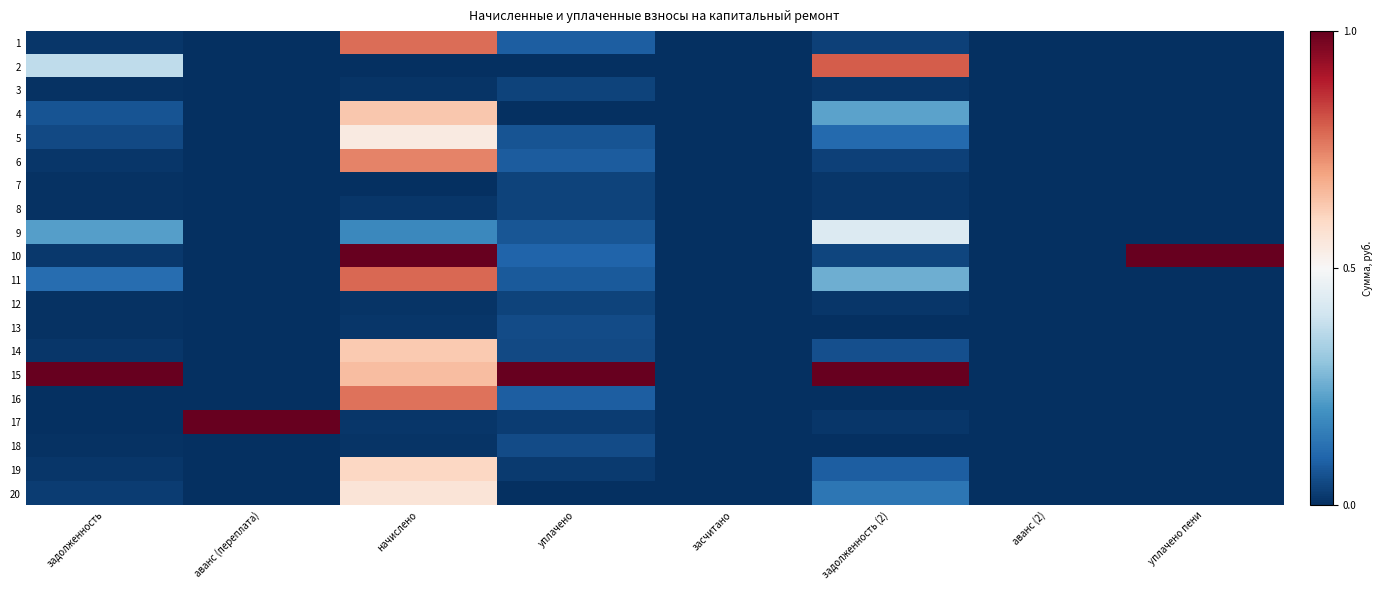

Reading left to right, what are all the values shown in this chart?

1: задолженность=0.0	аванс (переплата)=0.0	начислено=0.8	уплачено=0.1	засчитано=0.0	задолженность (2)=0.0	аванс (2)=0.0	уплачено пени=0.0
2: задолженность=0.4	аванс (переплата)=0.0	начислено=0.0	уплачено=0.0	засчитано=0.0	задолженность (2)=0.8	аванс (2)=0.0	уплачено пени=0.0
3: задолженность=0.0	аванс (переплата)=0.0	начислено=0.0	уплачено=0.0	засчитано=0.0	задолженность (2)=0.0	аванс (2)=0.0	уплачено пени=0.0
4: задолженность=0.1	аванс (переплата)=0.0	начислено=0.6	уплачено=0.0	засчитано=0.0	задолженность (2)=0.2	аванс (2)=0.0	уплачено пени=0.0
5: задолженность=0.0	аванс (переплата)=0.0	начислено=0.5	уплачено=0.1	засчитано=0.0	задолженность (2)=0.1	аванс (2)=0.0	уплачено пени=0.0
6: задолженность=0.0	аванс (переплата)=0.0	начислено=0.7	уплачено=0.1	засчитано=0.0	задолженность (2)=0.0	аванс (2)=0.0	уплачено пени=0.0
7: задолженность=0.0	аванс (переплата)=0.0	начислено=0.0	уплачено=0.0	засчитано=0.0	задолженность (2)=0.0	аванс (2)=0.0	уплачено пени=0.0
8: задолженность=0.0	аванс (переплата)=0.0	начислено=0.0	уплачено=0.0	засчитано=0.0	задолженность (2)=0.0	аванс (2)=0.0	уплачено пени=0.0
9: задолженность=0.2	аванс (переплата)=0.0	начислено=0.2	уплачено=0.1	засчитано=0.0	задолженность (2)=0.4	аванс (2)=0.0	уплачено пени=0.0
10: задолженность=0.0	аванс (переплата)=0.0	начислено=1.0	уплачено=0.1	засчитано=0.0	задолженность (2)=0.0	аванс (2)=0.0	уплачено пени=1.0
11: задолженность=0.1	аванс (переплата)=0.0	начислено=0.8	уплачено=0.1	засчитано=0.0	задолженность (2)=0.3	аванс (2)=0.0	уплачено пени=0.0
12: задолженность=0.0	аванс (переплата)=0.0	начислено=0.0	уплачено=0.0	засчитано=0.0	задолженность (2)=0.0	аванс (2)=0.0	уплачено пени=0.0
13: задолженность=0.0	аванс (переплата)=0.0	начислено=0.0	уплачено=0.1	засчитано=0.0	задолженность (2)=0.0	аванс (2)=0.0	уплачено пени=0.0
14: задолженность=0.0	аванс (переплата)=0.0	начислено=0.6	уплачено=0.1	засчитано=0.0	задолженность (2)=0.1	аванс (2)=0.0	уплачено пени=0.0
15: задолженность=1.0	аванс (переплата)=0.0	начислено=0.7	уплачено=1.0	засчитано=0.0	задолженность (2)=1.0	аванс (2)=0.0	уплачено пени=0.0
16: задолженность=0.0	аванс (переплата)=0.0	начислено=0.8	уплачено=0.1	засчитано=0.0	задолженность (2)=0.0	аванс (2)=0.0	уплачено пени=0.0
17: задолженность=0.0	аванс (переплата)=1.0	начислено=0.0	уплачено=0.0	засчитано=0.0	задолженность (2)=0.0	аванс (2)=0.0	уплачено пени=0.0
18: задолженность=0.0	аванс (переплата)=0.0	начислено=0.0	уплачено=0.1	засчитано=0.0	задолженность (2)=0.0	аванс (2)=0.0	уплачено пени=0.0
19: задолженность=0.0	аванс (переплата)=0.0	начислено=0.6	уплачено=0.0	засчитано=0.0	задолженность (2)=0.1	аванс (2)=0.0	уплачено пени=0.0
20: задолженность=0.0	аванс (переплата)=0.0	начислено=0.6	уплачено=0.0	засчитано=0.0	задолженность (2)=0.1	аванс (2)=0.0	уплачено пени=0.0